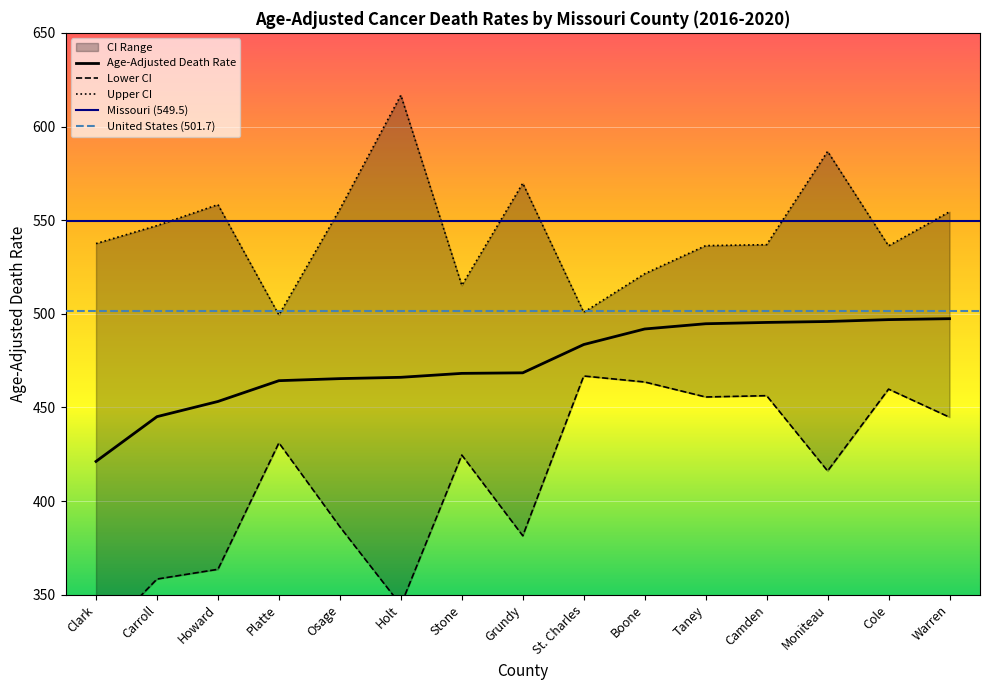

What position from the right is Cole?

2